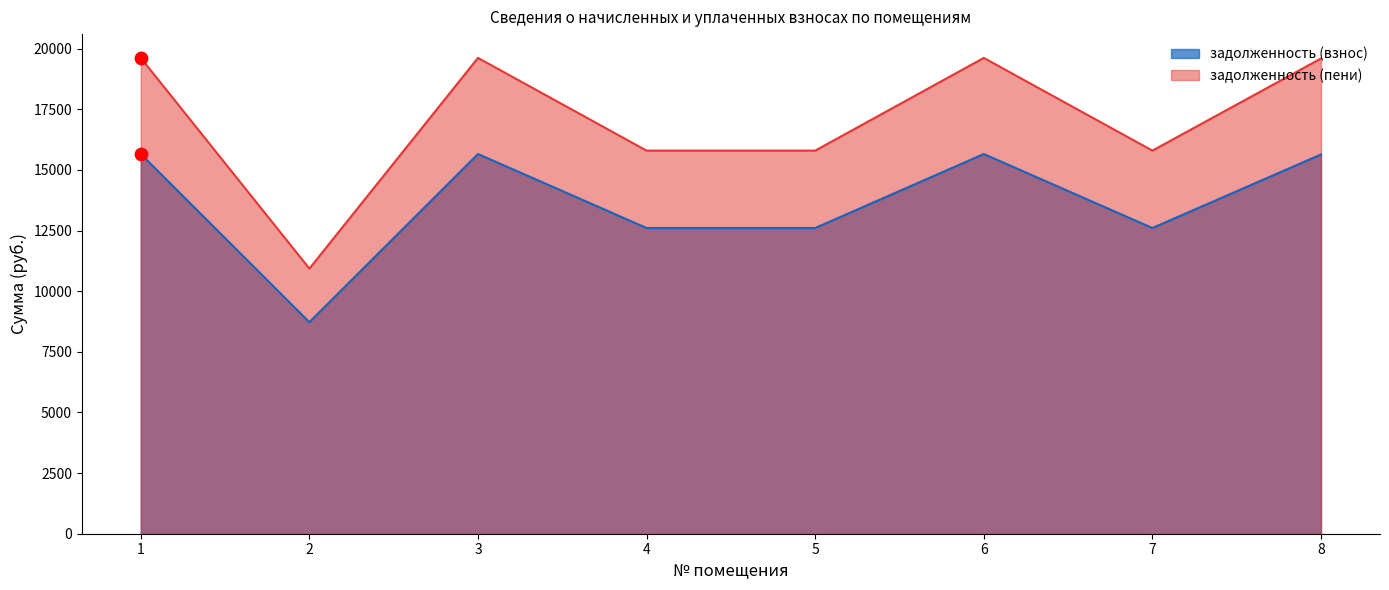

Which series reaches the maximum Y coordinate?

задолженность (пени)